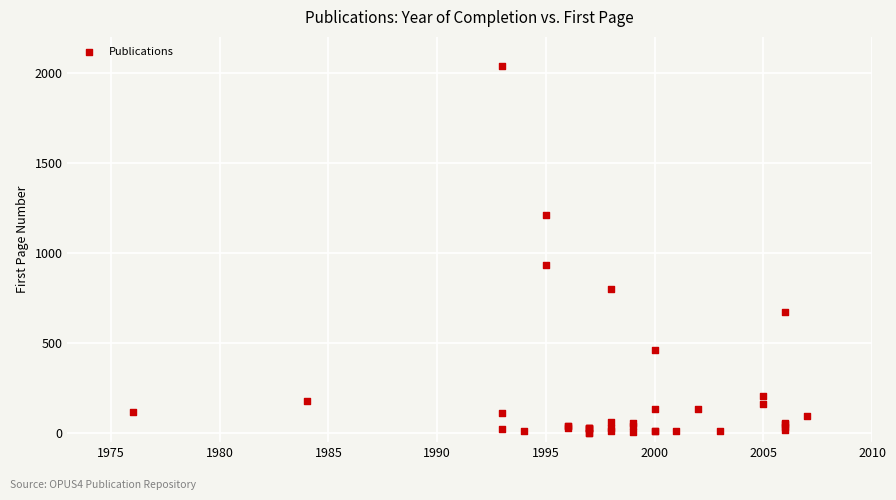

What Y value in the scatter plot is closest to 1021?

931